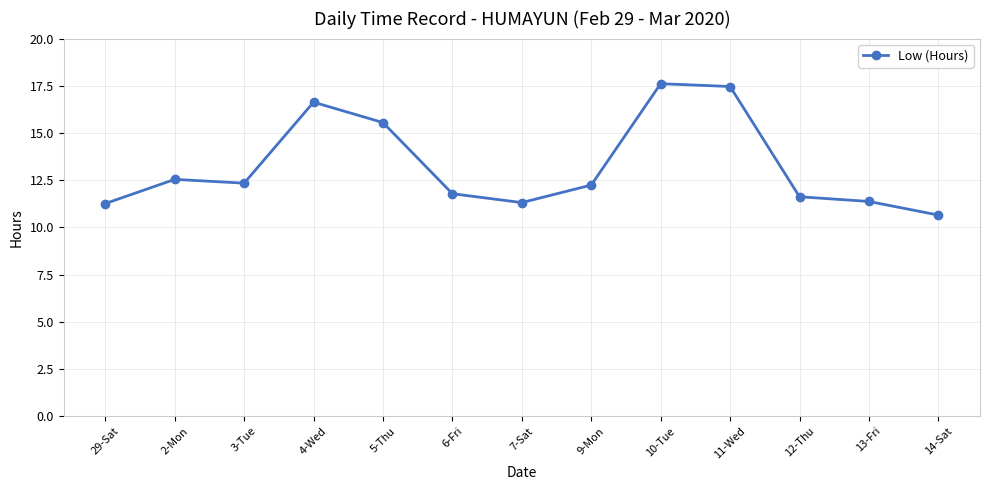

What is the ratio of the value at 6-Fri to the value at 10-Tue?

0.7